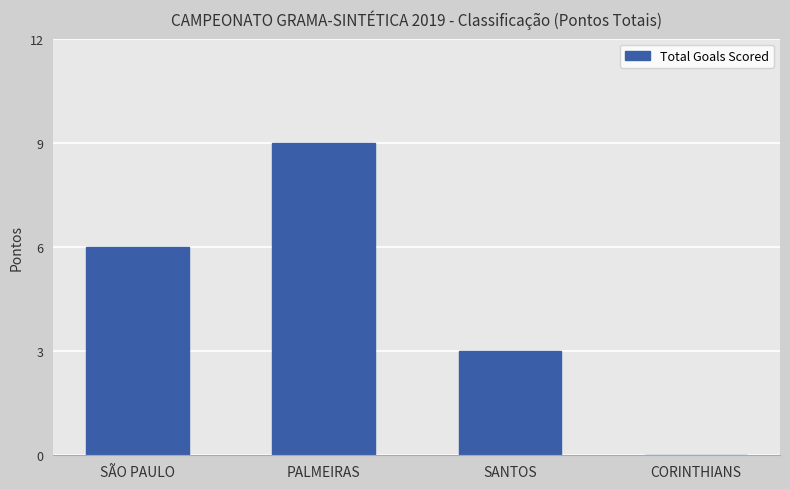

Which label corresponds to the largest value in the chart?

PALMEIRAS